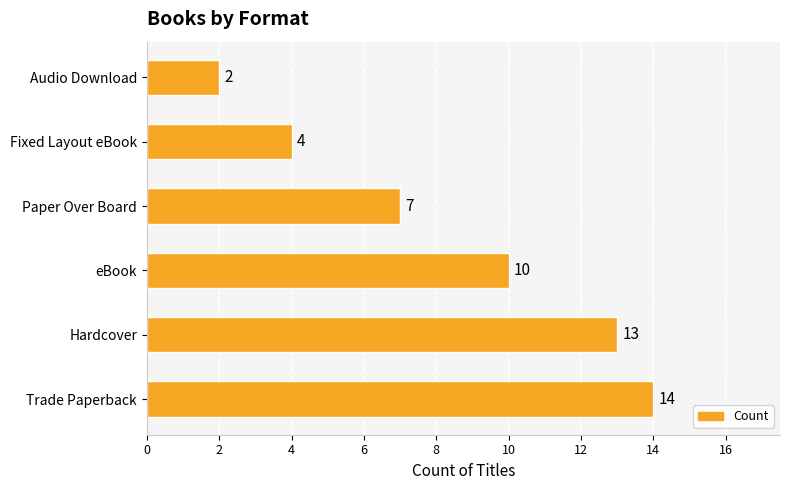

Read the value at Paper Over Board, to the nearest 5.

5